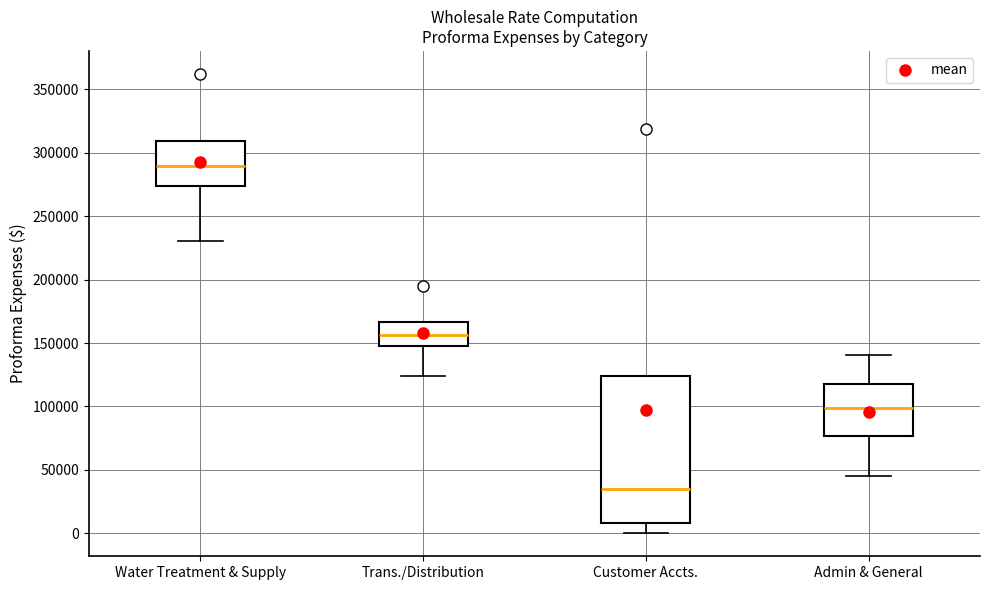

Reading left to right, transcribe this box plot: for each box, give where its median line is, the range the box spans, and where its two whiskers end, as read against the y-axis. The values are not printed on the chart, so give them approximately, as read against the axis.

Water Treatment & Supply: median 290000, box 275000 to 310000, whiskers 230000 to 310000
Trans./Distribution: median 155000, box 145000 to 165000, whiskers 125000 to 165000
Customer Accts.: median 35000, box 10000 to 125000, whiskers 0 to 125000
Admin & General: median 100000, box 75000 to 120000, whiskers 45000 to 140000